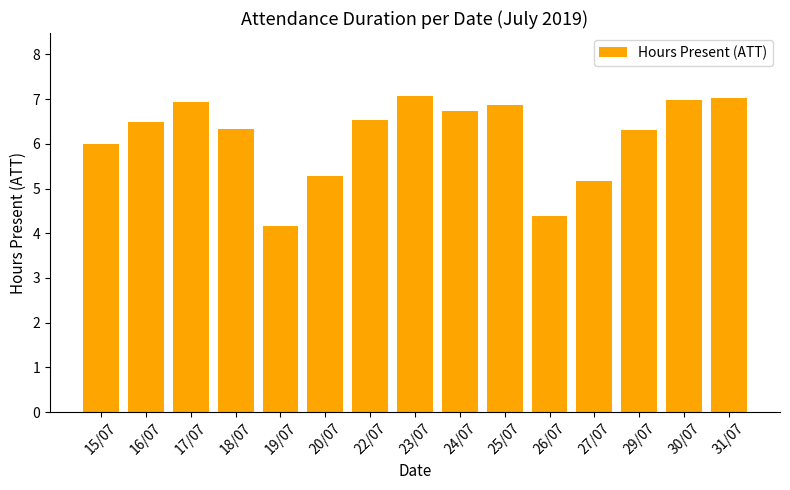

What is the label of the 4th bar from the right?

27/07